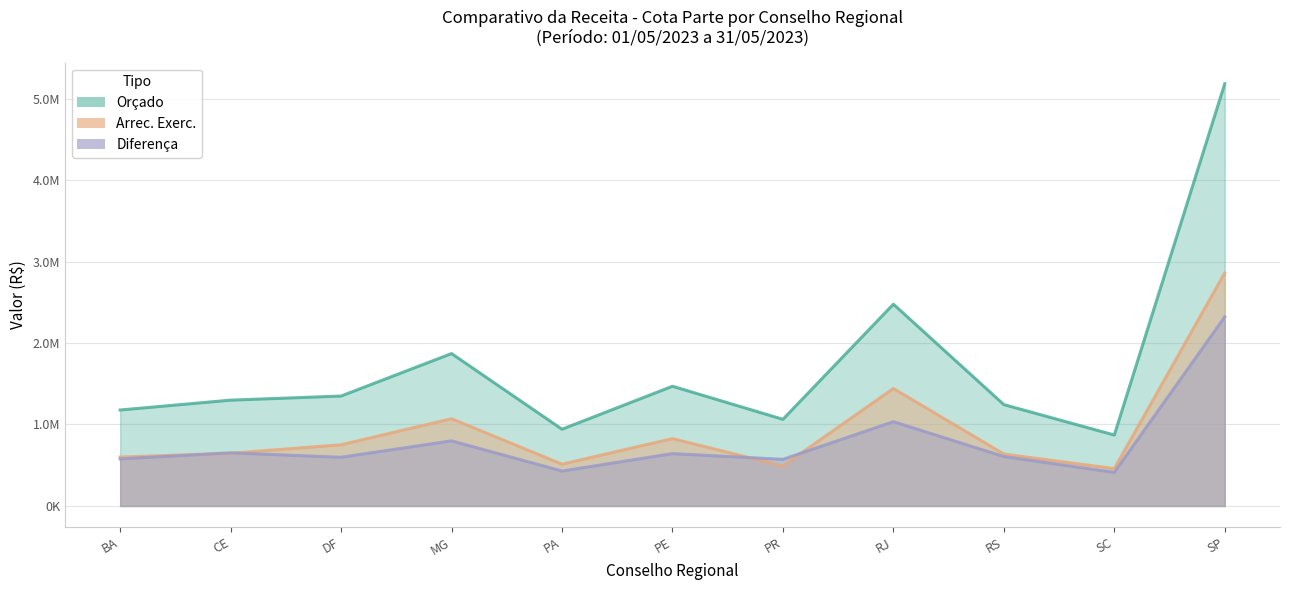

Which series has the largest total across all categories?

Orçado